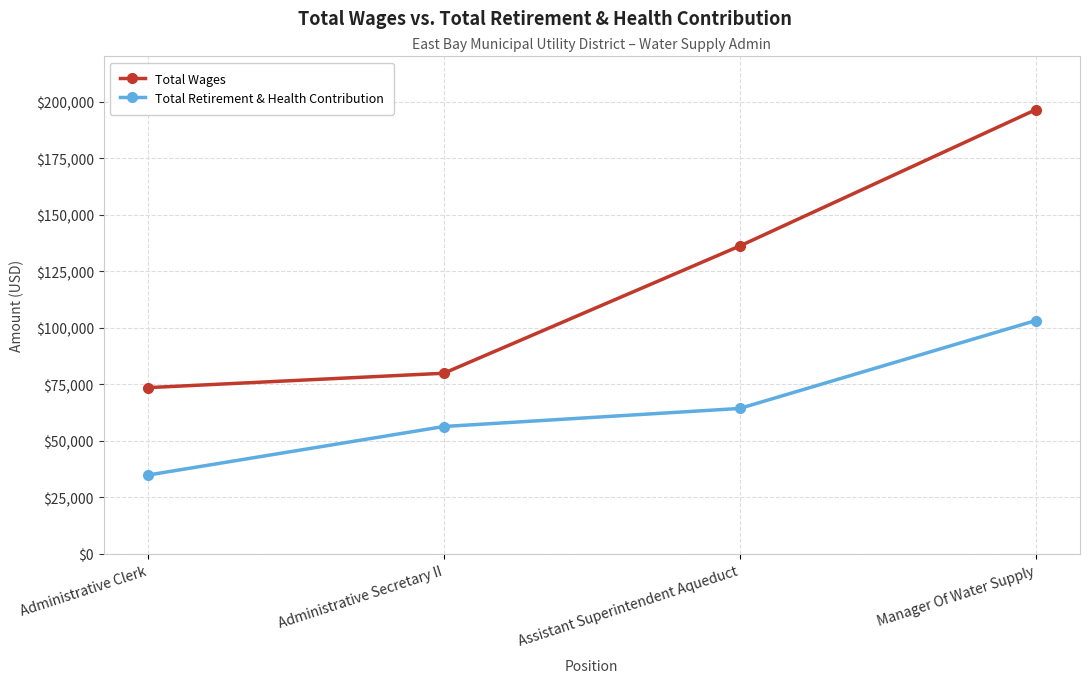

Which category has the lowest value in the Total Wages series?

Administrative Clerk